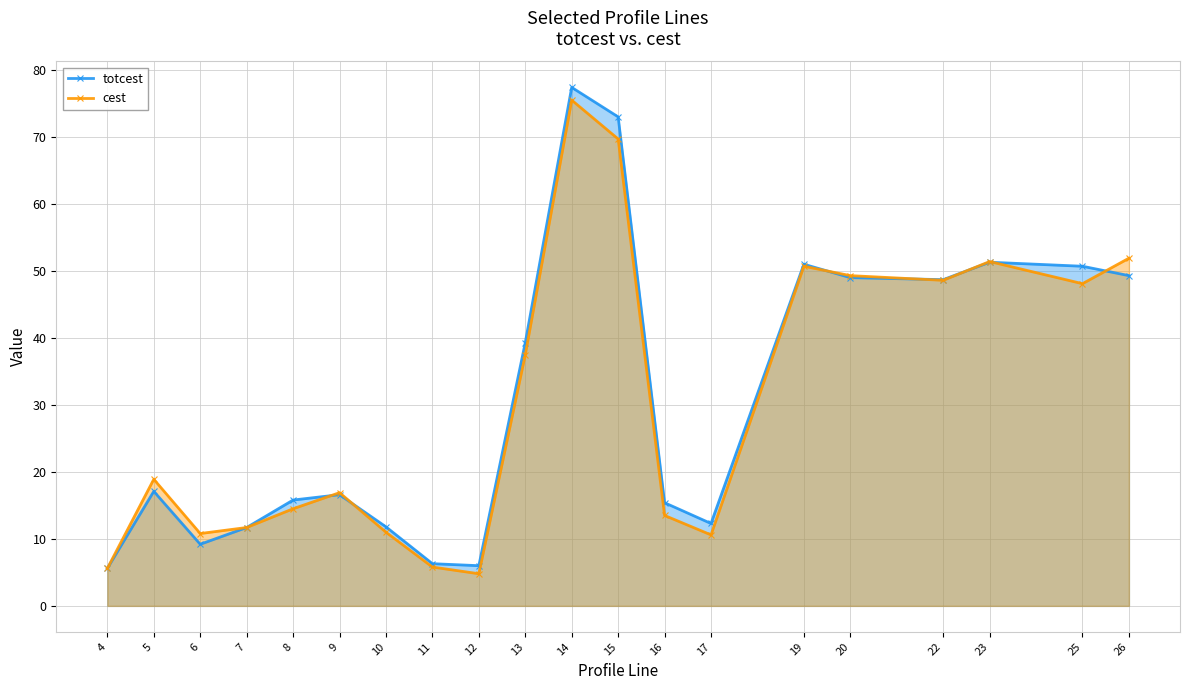

How many lines are shown in the chart?

2